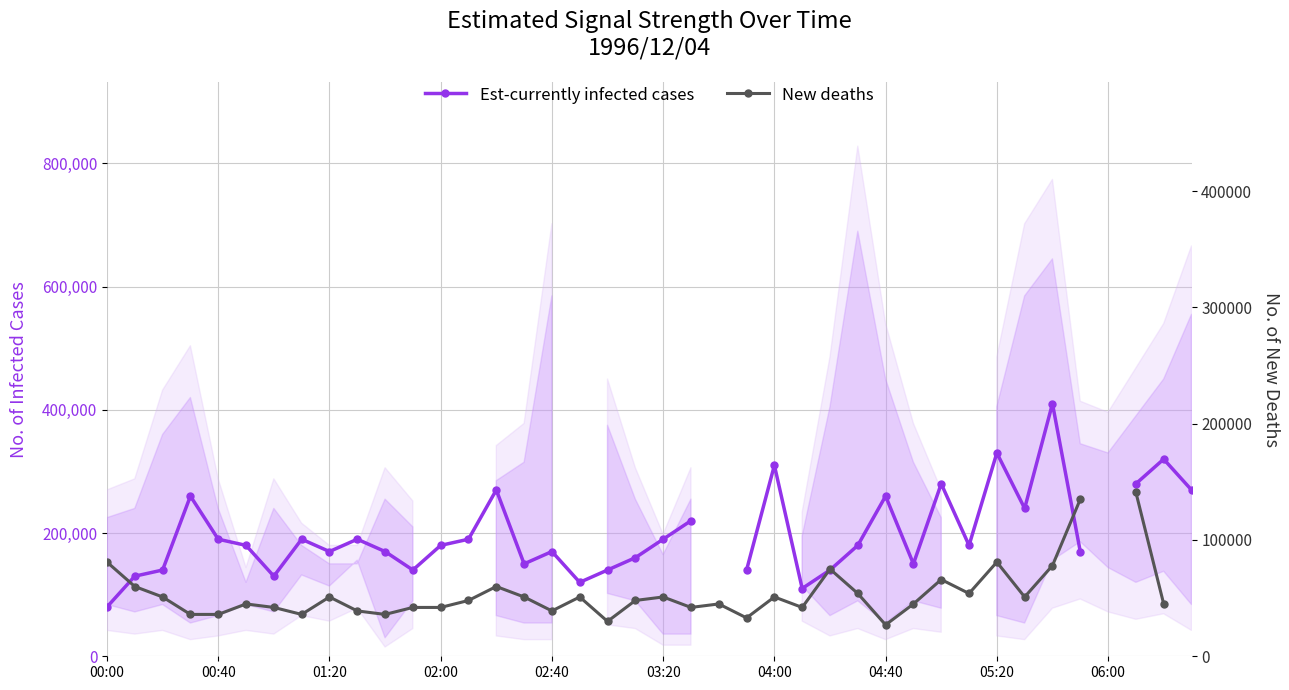

What is the difference between the New deaths values at 30 and 25?

24000.0